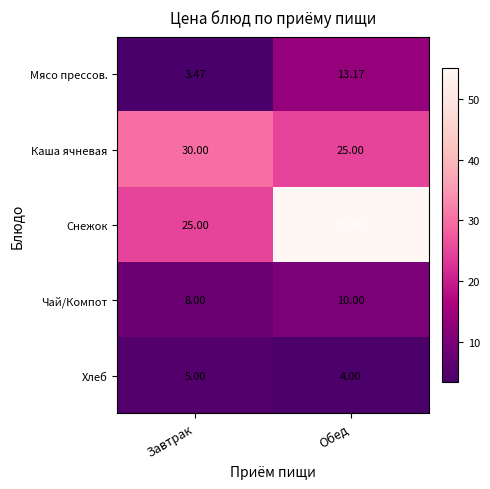

Count the number of data series in this chart.

5